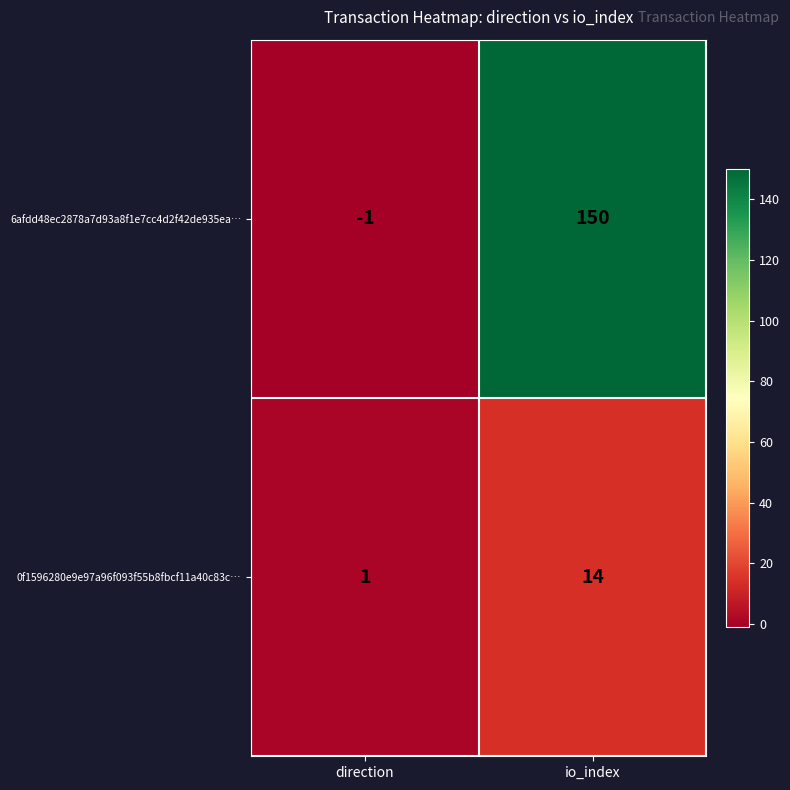

Reading right to left, what are all the values shown in this chart?

6afdd48ec2878a7d93a8f1e7cc4d2f42de935ea…: 150	-1
0f1596280e9e97a96f093f55b8fbcf11a40c83c…: 14	1